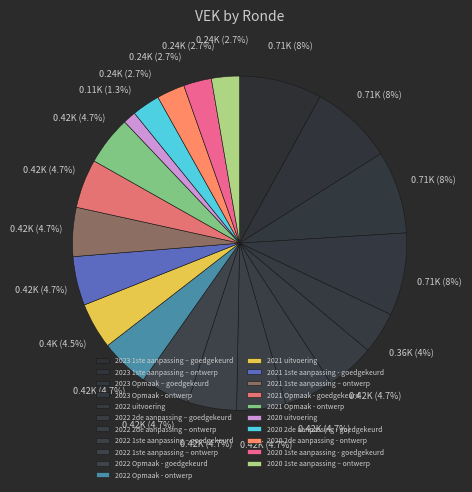

True or false: 2020 uitvoering accounts for 1% of the total.

True